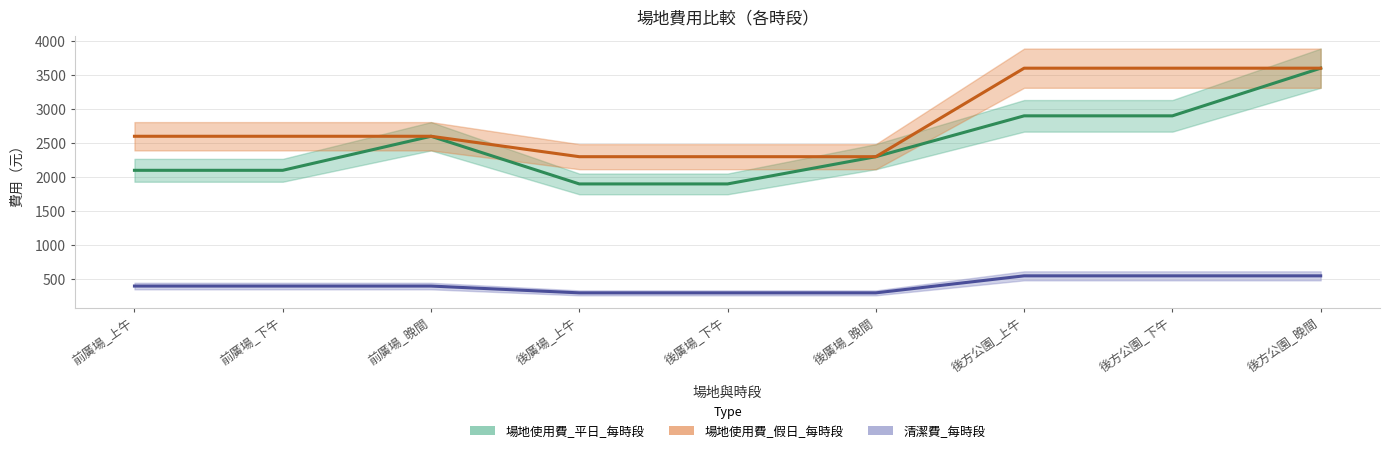

Rank the series by their maximum value, from lowest to highest.

清潔費_每時段, 場地使用費_平日_每時段, 場地使用費_假日_每時段